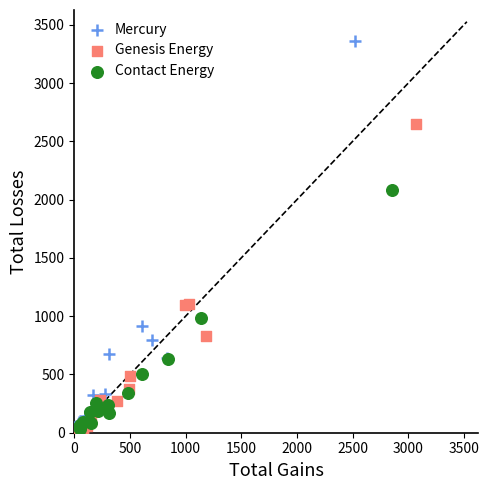

Which series has the largest Y range (max minus min)?

Mercury